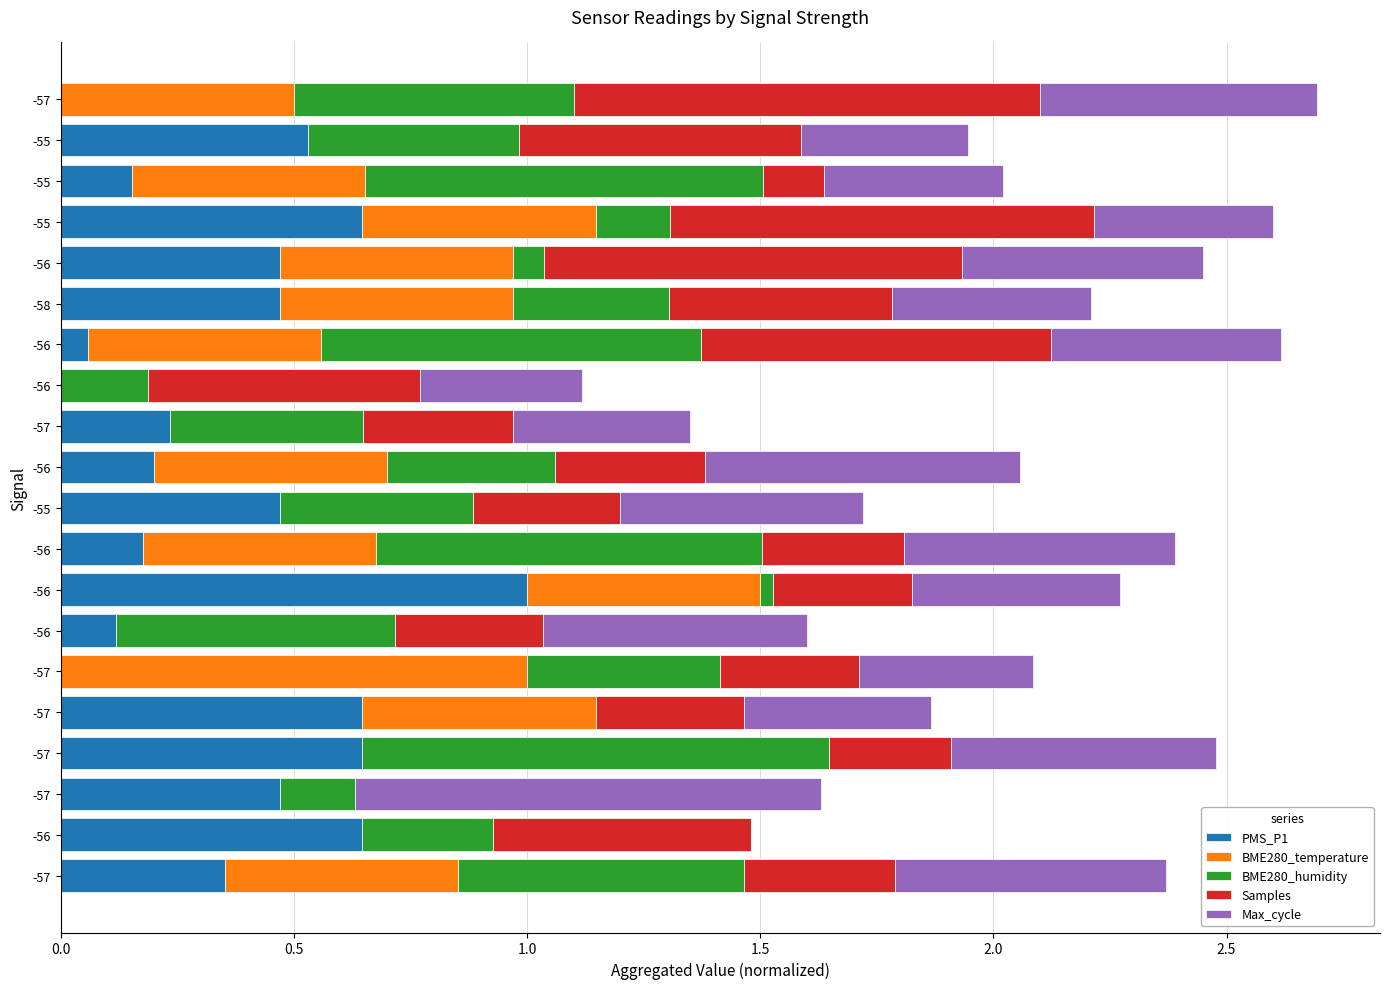

Count the number of data series in this chart.

5